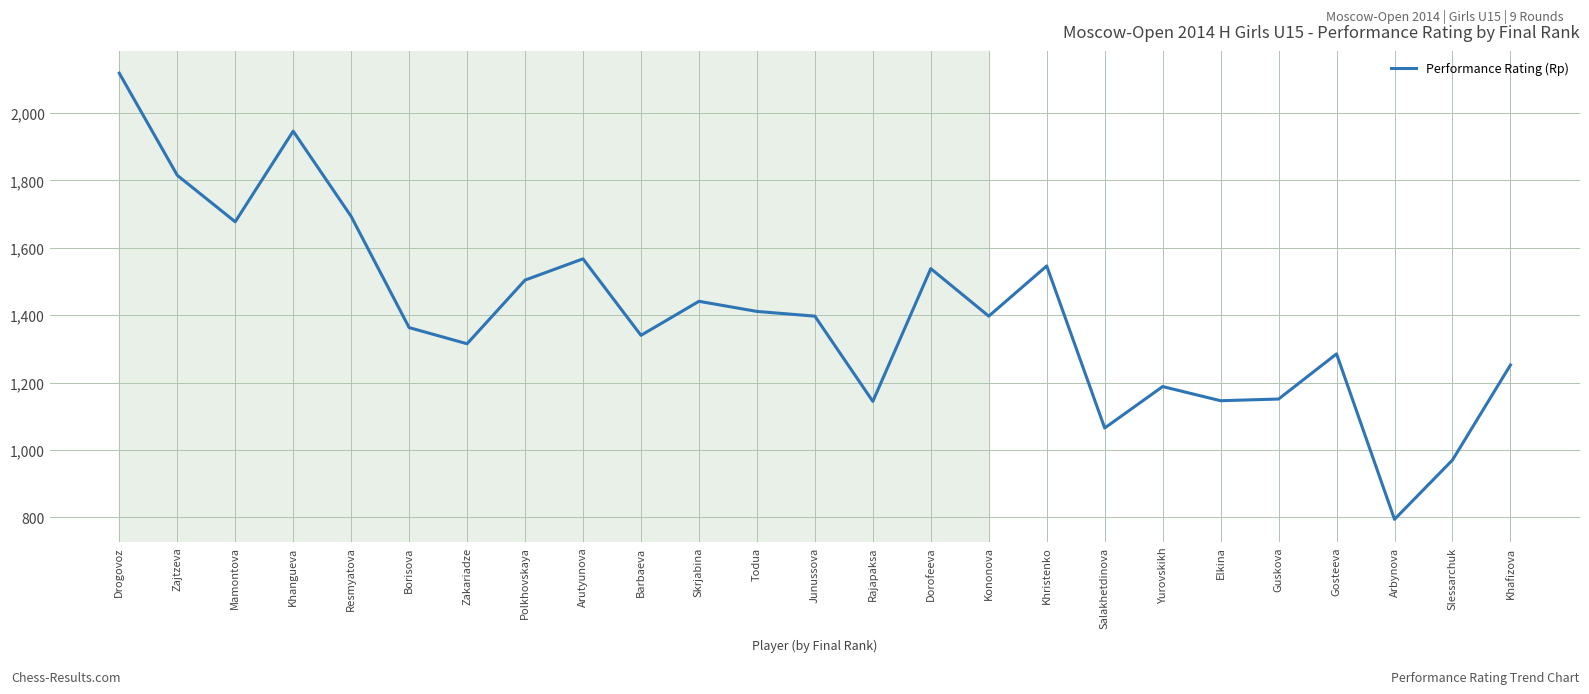

What is the change in value from Resmyatova to Borisova?

-330